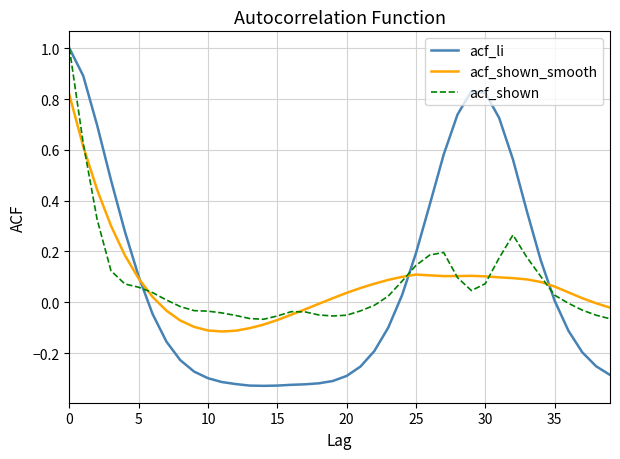

Which series has the widest spread of values?

acf_li